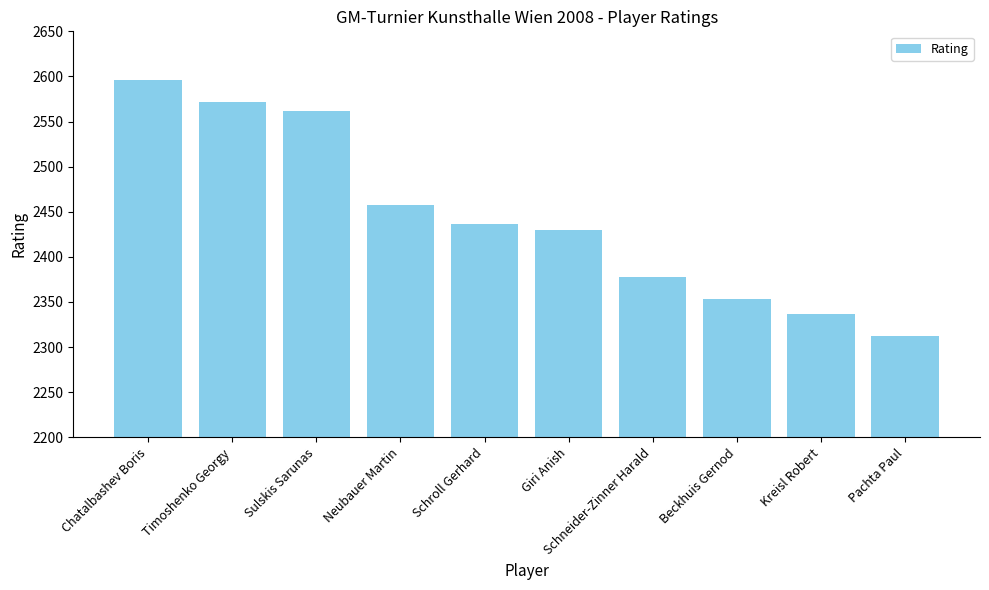

At which category does the chart reach its peak across all series?

Chatalbashev Boris